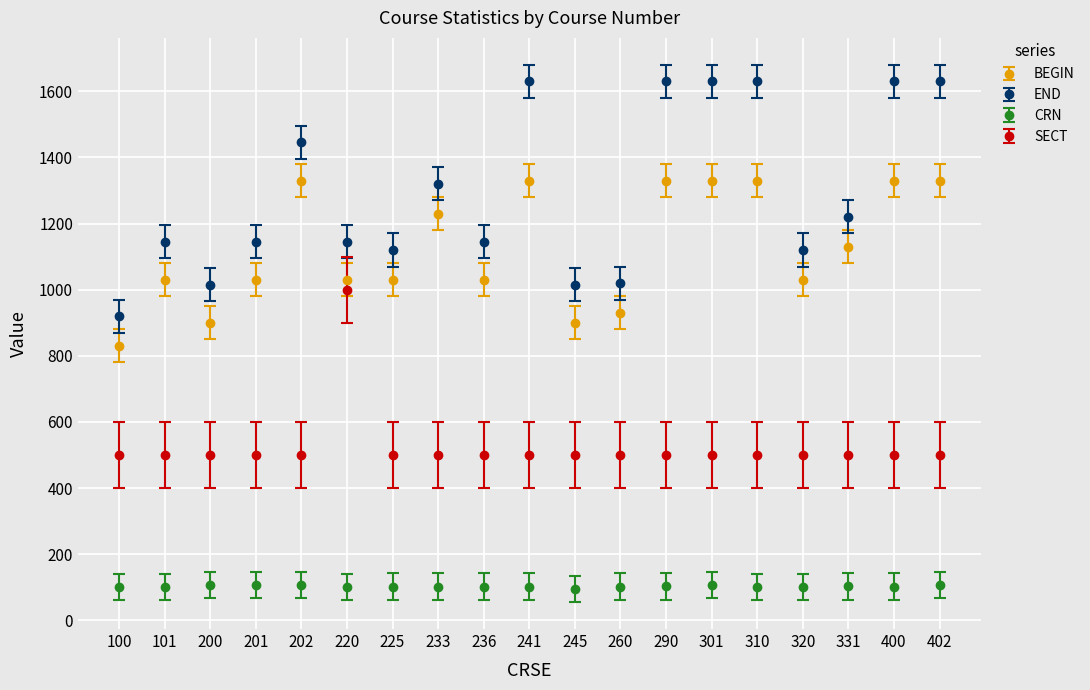

What is the lowest value of the END series?

920.0